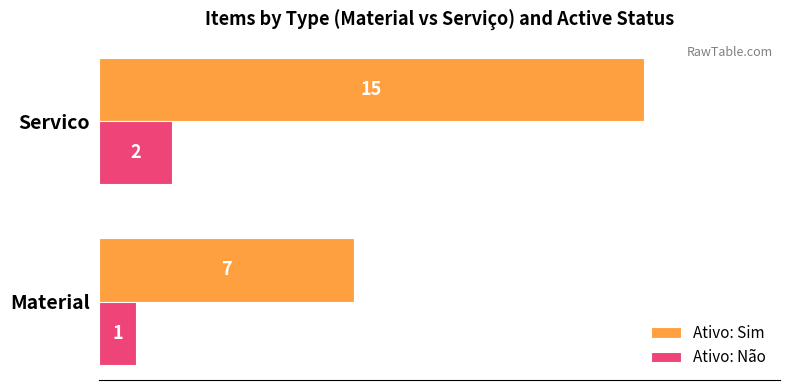

What is the average value of the Ativo: Não series?

2